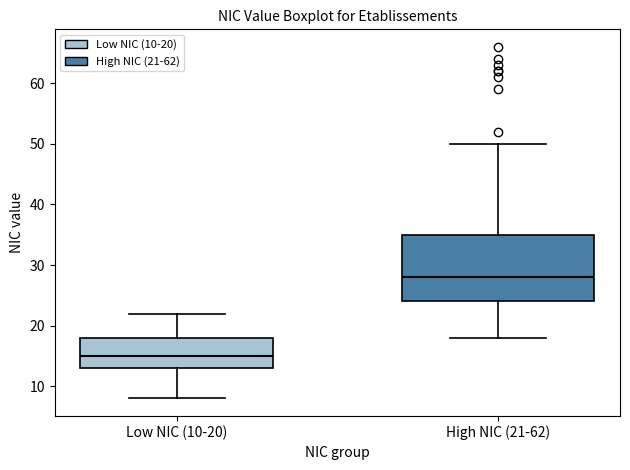

Which box has the lowest median line?

Low NIC (10-20)